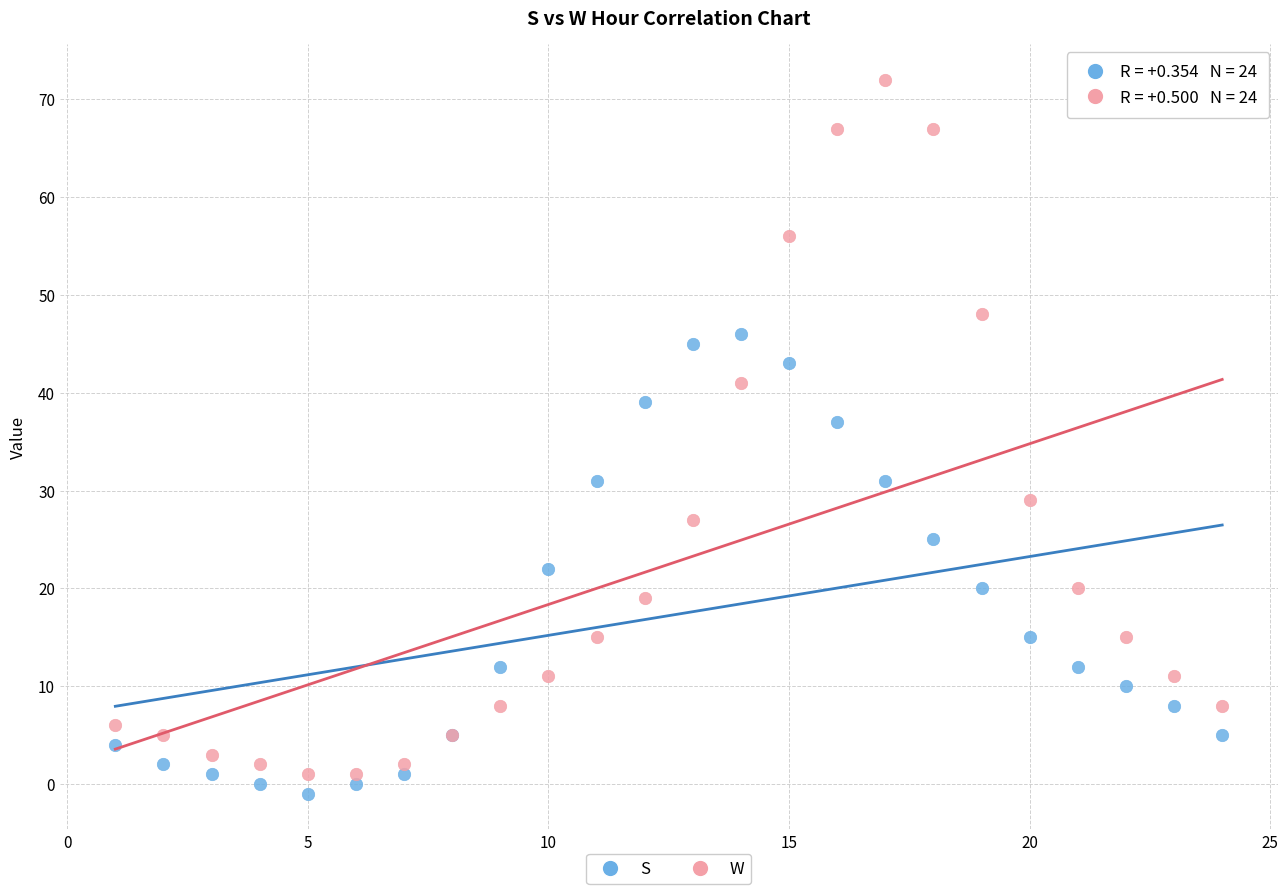

Which series has the largest Y range (max minus min)?

W